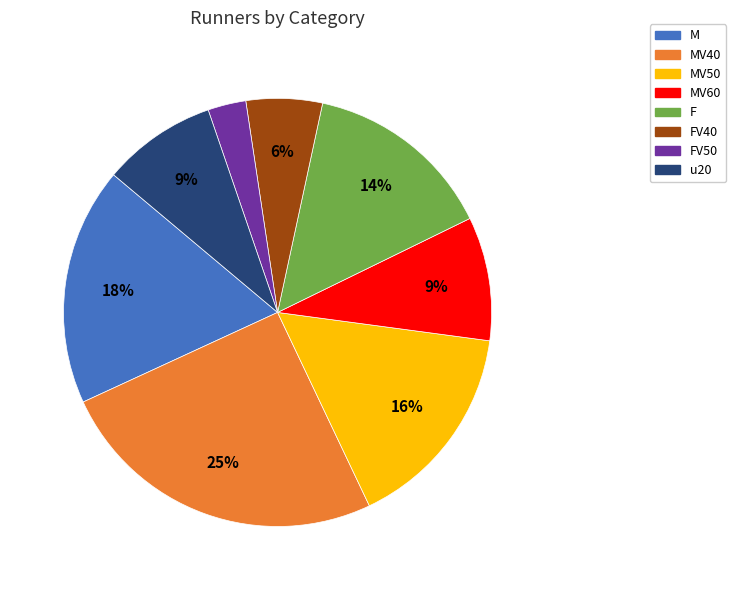

How many slices are in this pie chart?

8